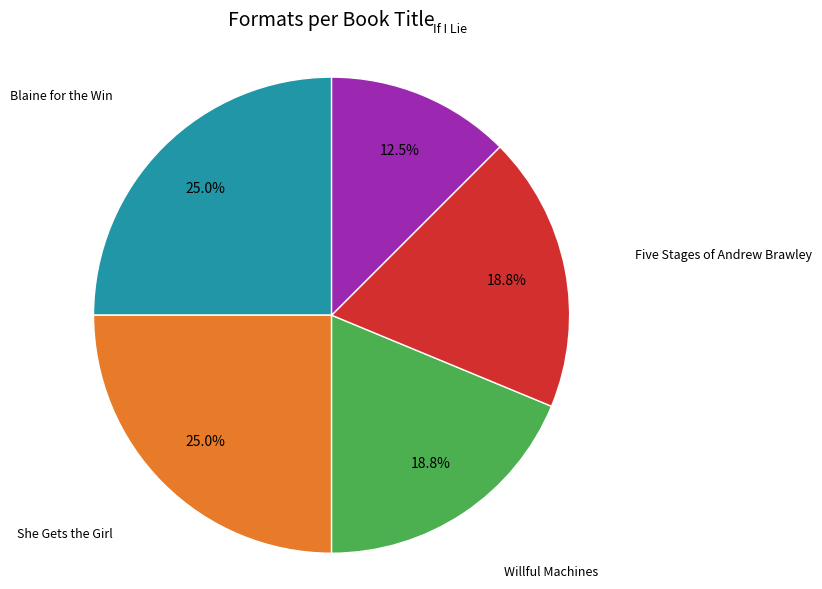

Count the number of slices in the pie.

5